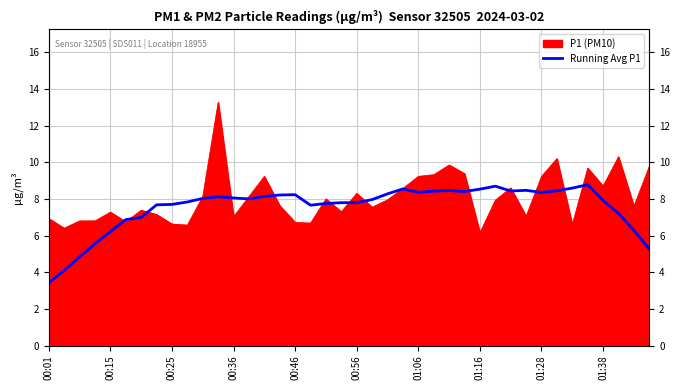

What is the value of the 22nd point from the left?

8.0